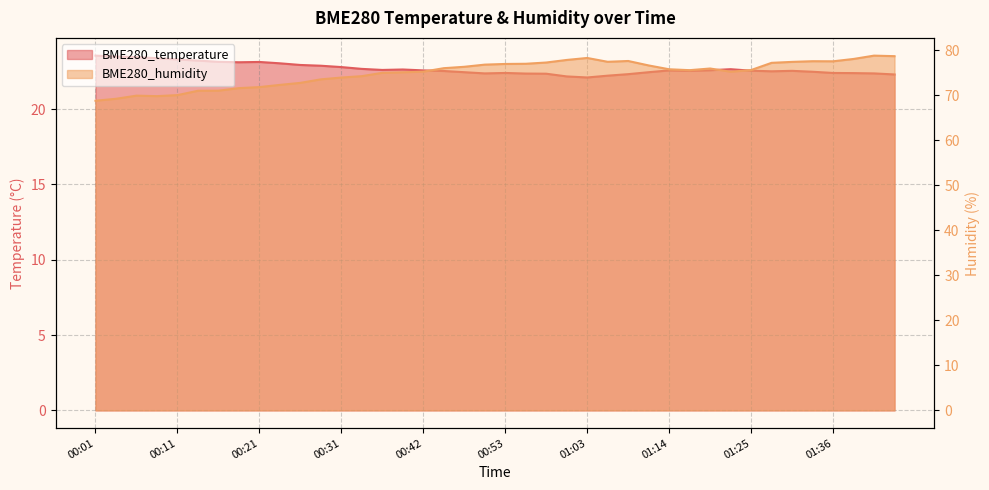

In BME280_temperature, how many points are lower than both neighbors (excluding endpoints)?

6